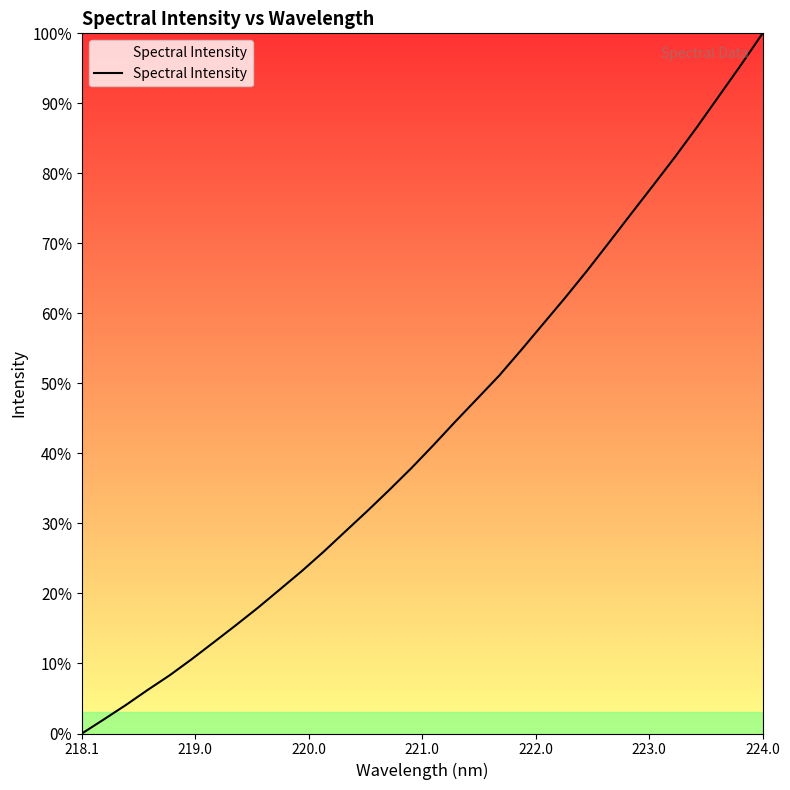

What is the maximum value shown in the chart?

100.0